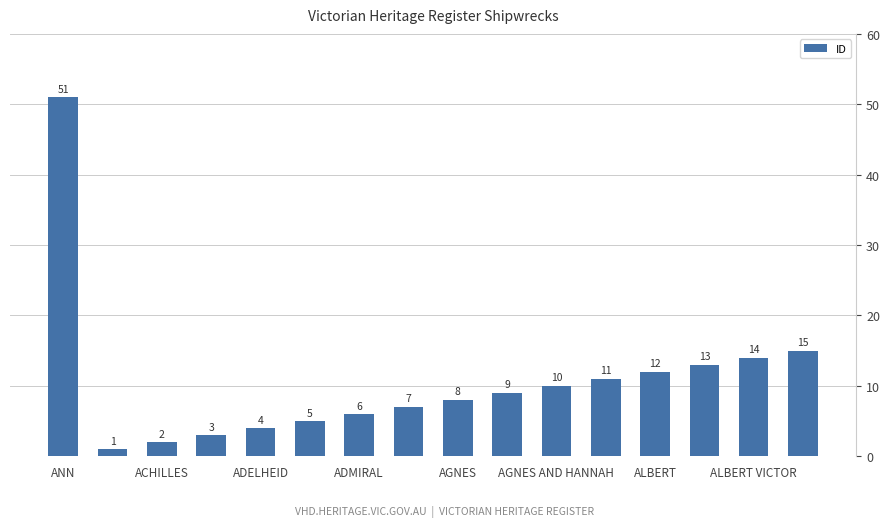

Reading left to right, extract all data points from this chart.

51	1	2	3	4	5	6	7	8	9	10	11	12	13	14	15